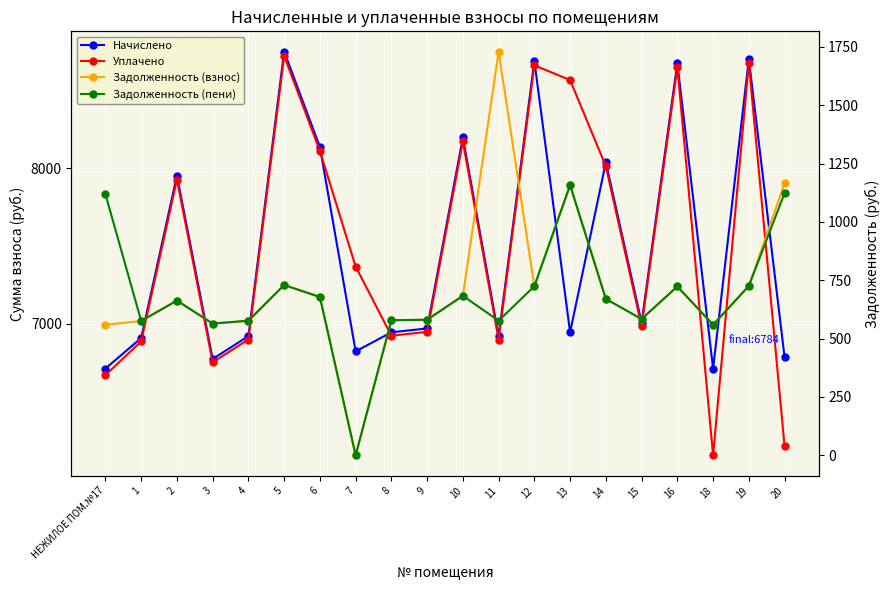

What are all the series names shown in the legend?

Начислено, Уплачено, Задолженность (взнос), Задолженность (пени)